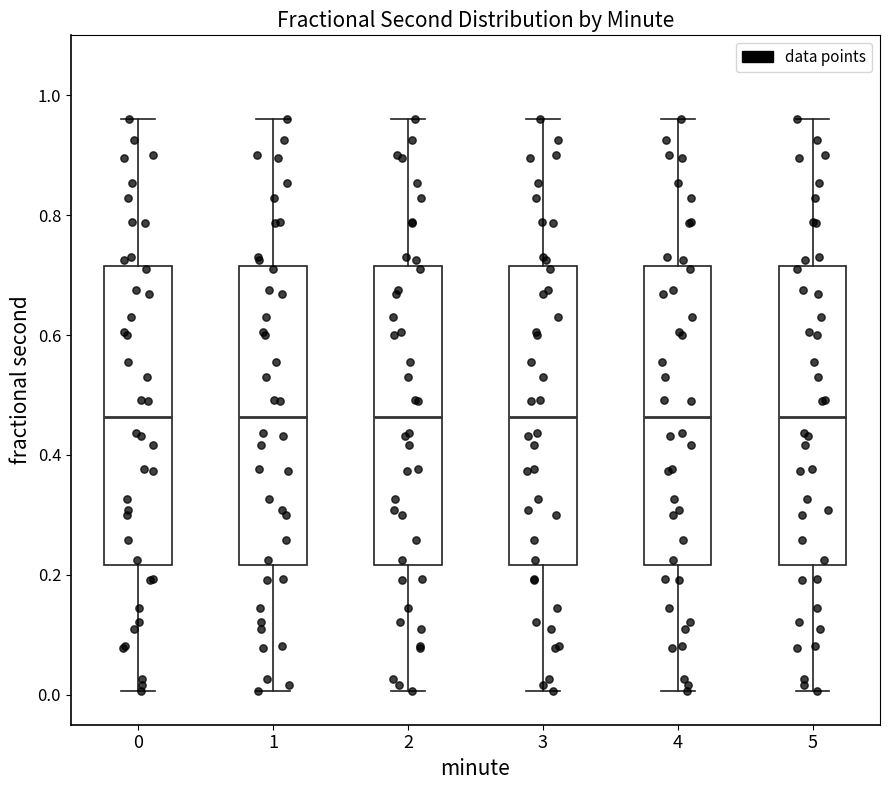

Reading left to right, read every box against the y-axis: the position of its median line, the range the box covers, and the ends of its whiskers. The values are not printed on the chart, so give them approximately, as read against the axis.

0: median 0.46, box 0.22 to 0.72, whiskers 0.00 to 0.96
1: median 0.46, box 0.22 to 0.72, whiskers 0.00 to 0.96
2: median 0.46, box 0.22 to 0.72, whiskers 0.00 to 0.96
3: median 0.46, box 0.22 to 0.72, whiskers 0.00 to 0.96
4: median 0.46, box 0.22 to 0.72, whiskers 0.00 to 0.96
5: median 0.46, box 0.22 to 0.72, whiskers 0.00 to 0.96